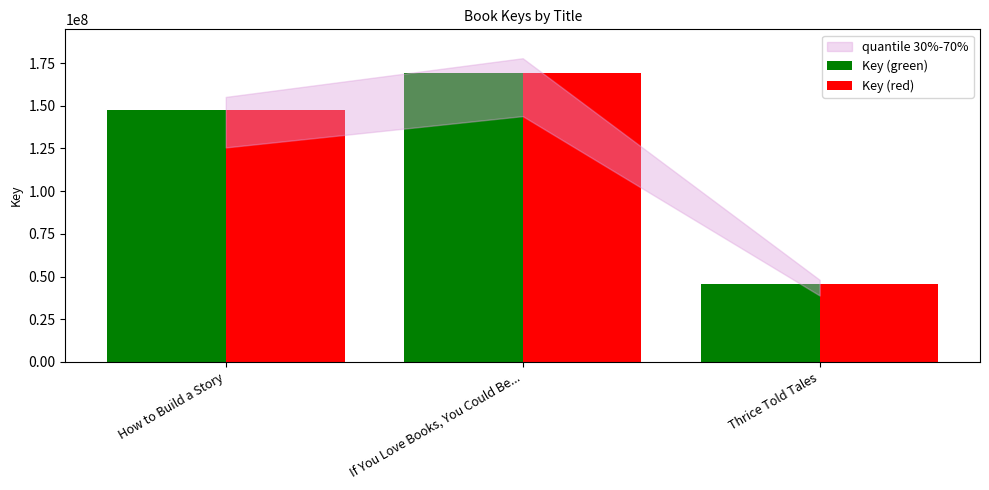

At which label is Key (green) closest to 107573005?

How to Build a Story